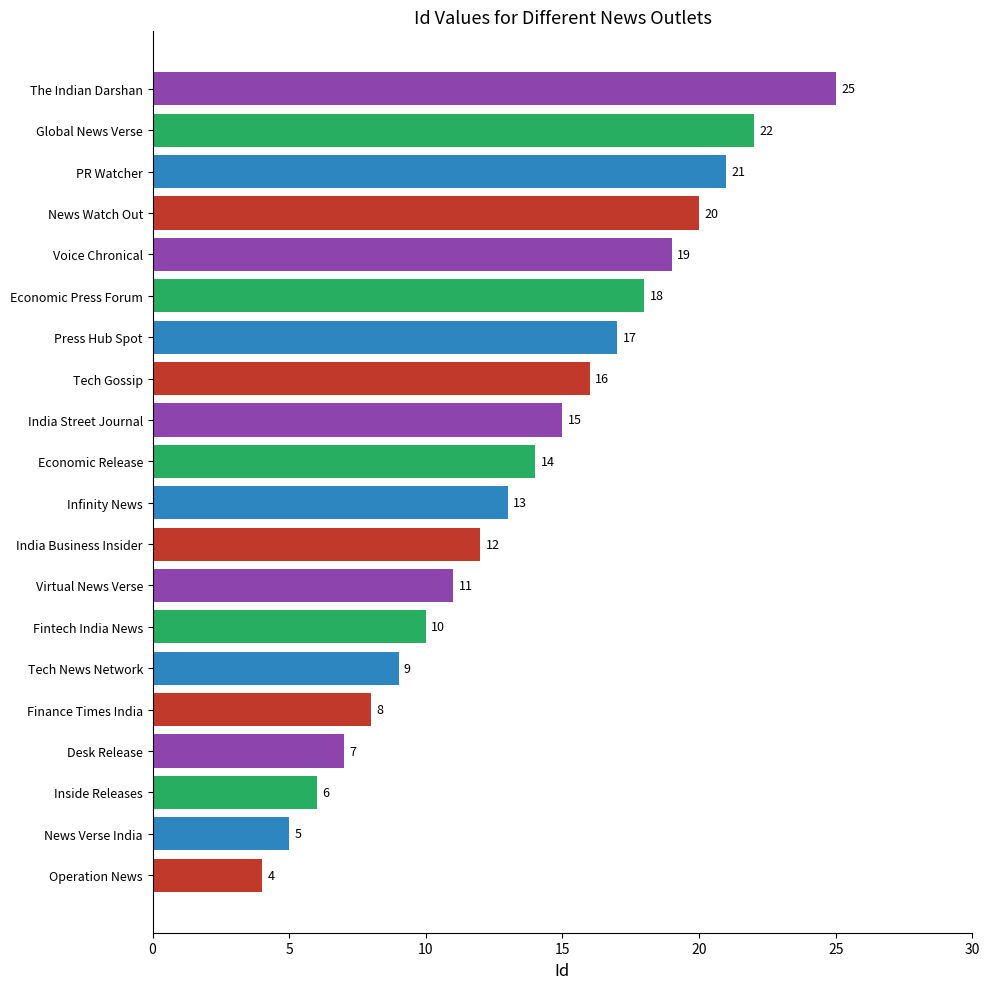

Is it true that the value at News Watch Out is 20?

True